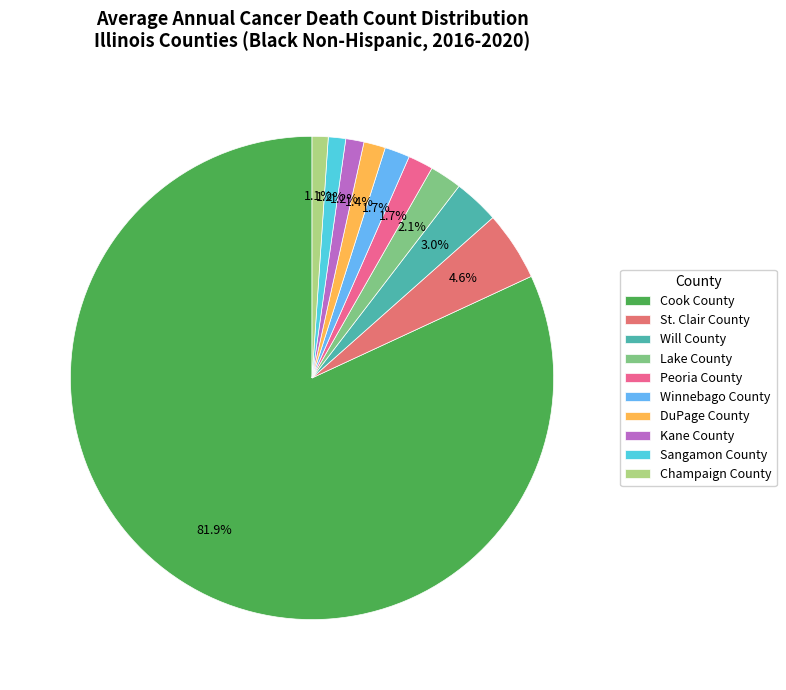

Does Champaign County account for over 50% of the chart?

No